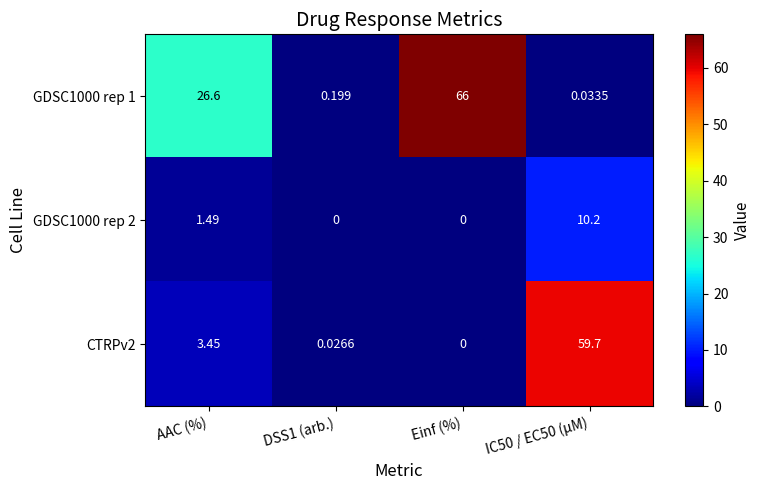

Which series changed the most between AAC (%) and DSS1 (arb.)?

GDSC1000 rep 1